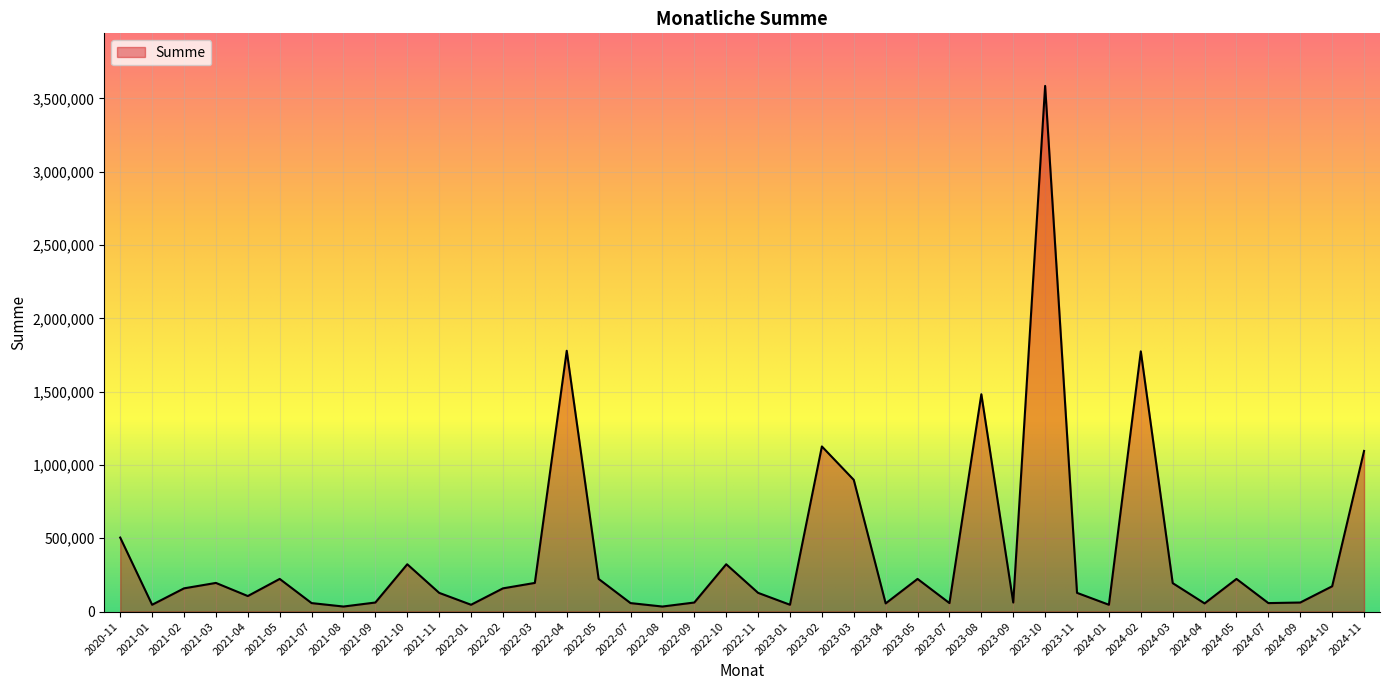

Is it true that the value at 2023-04 is 55755.0?

True